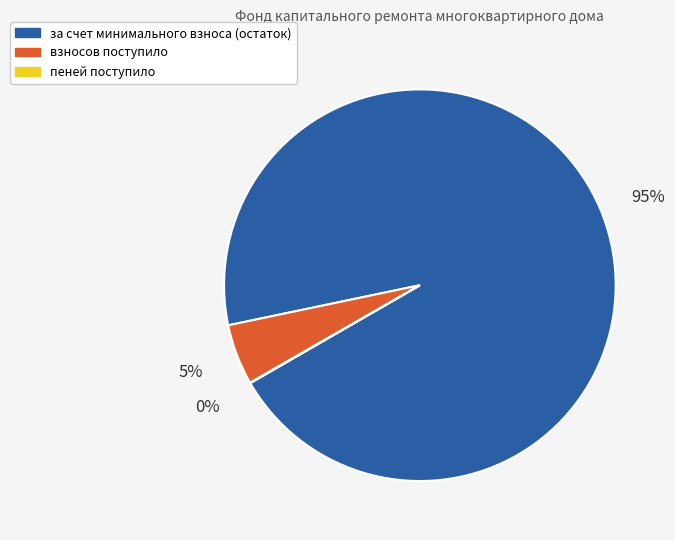

To the nearest percent, what is the average slice percentage?

33%